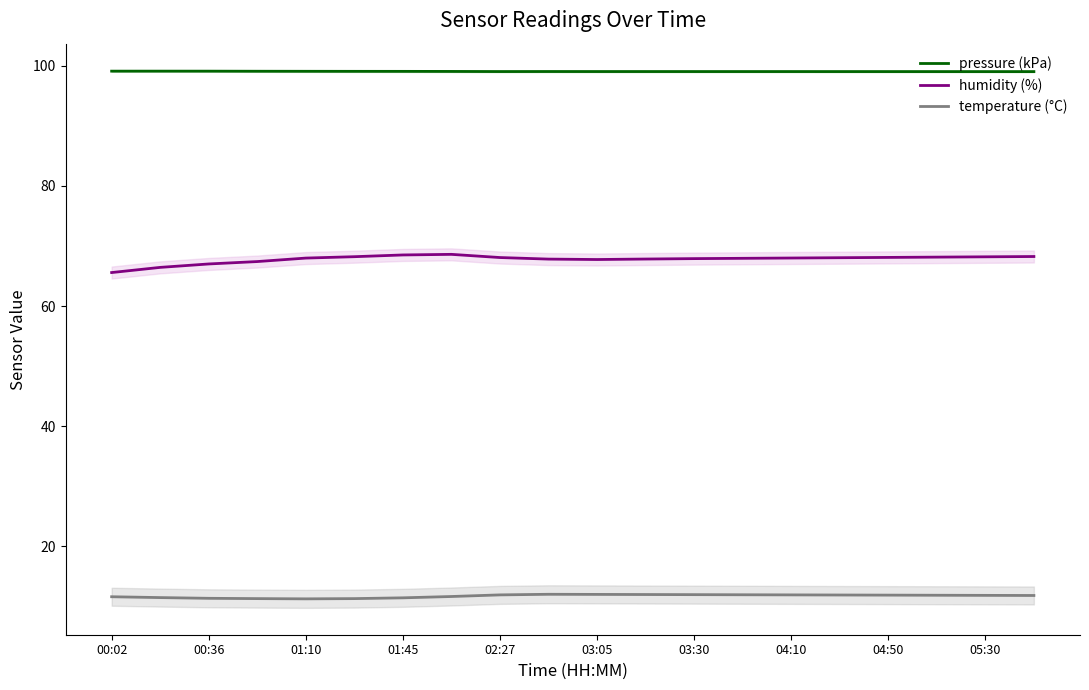

What value does the humidity (%) series have at 04:50?

68.1